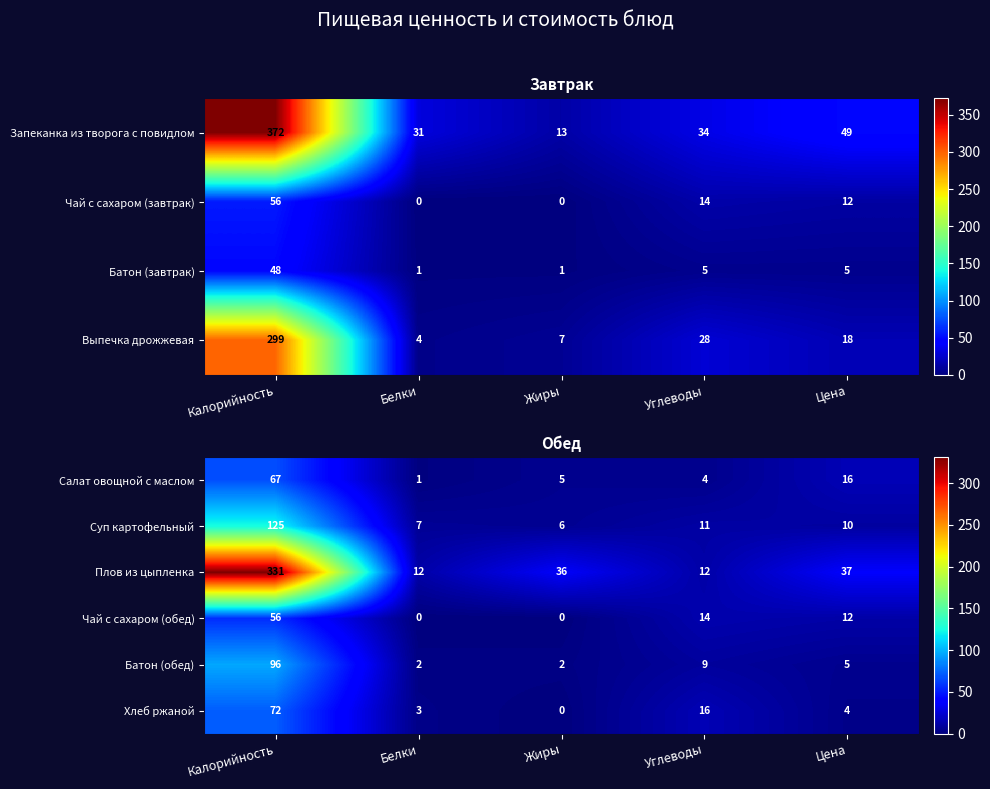

Rank the categories by Хлеб ржаной value from highest to lowest.

Калорийность, Углеводы, Цена, Белки, Жиры